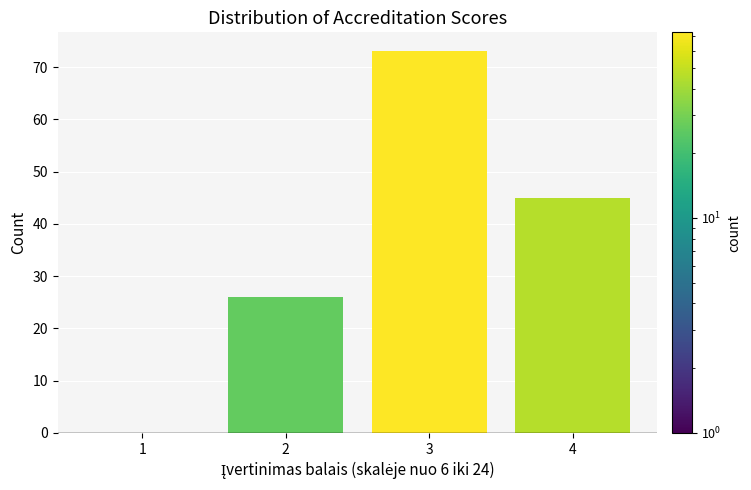

Reading right to left, what are all the values shown in this chart?

4=45	3=73	2=26	1=0